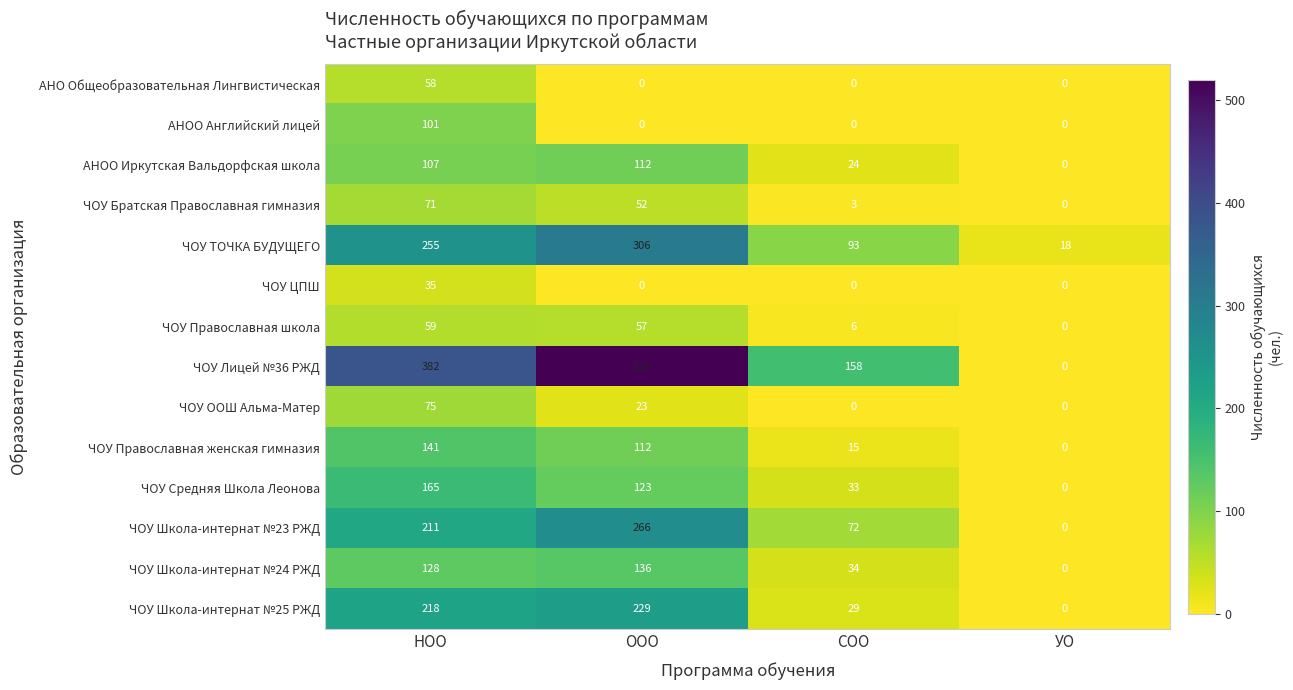

What is the total value across all series at НОО?

2006